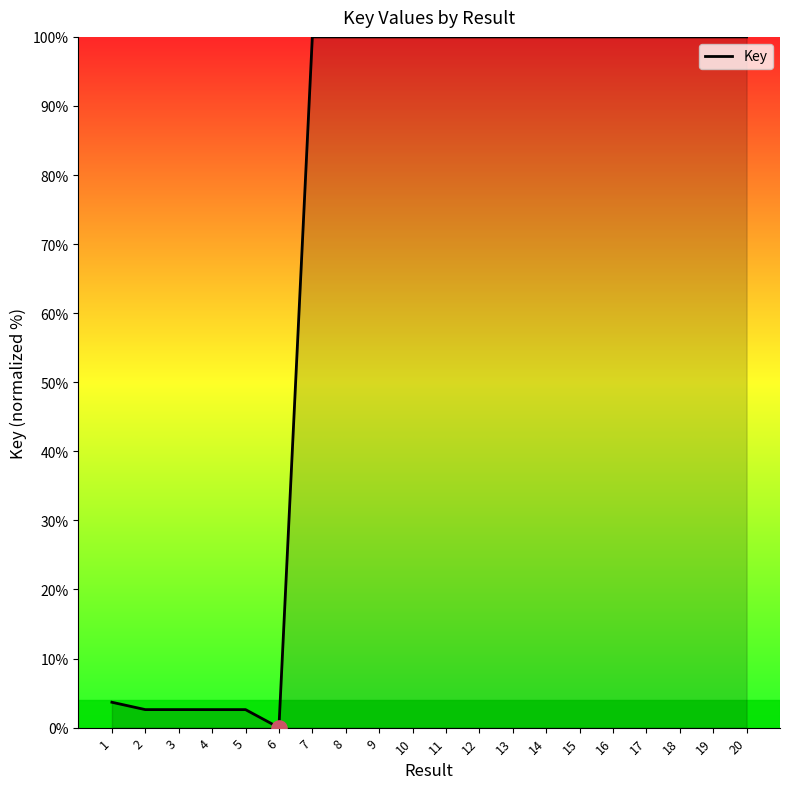

What is the ratio of the value at 13 to the value at 1?

27.2